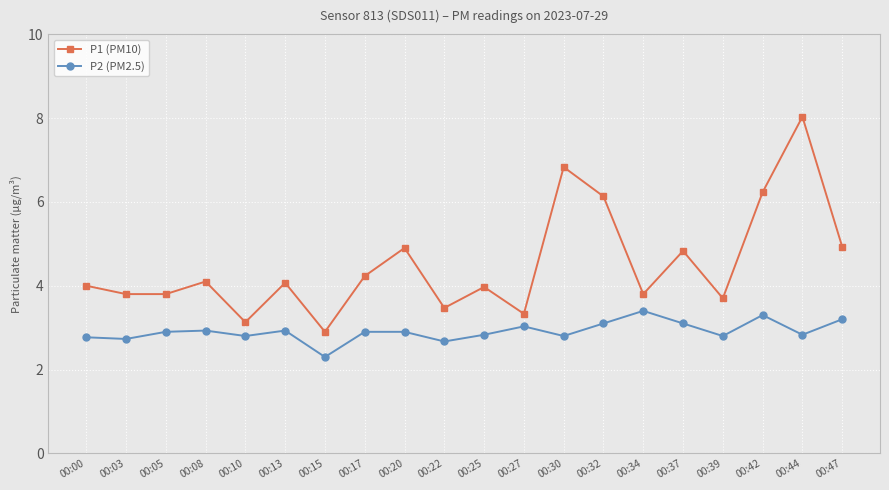

What value does the P1 (PM10) series have at 00:08?

4.1